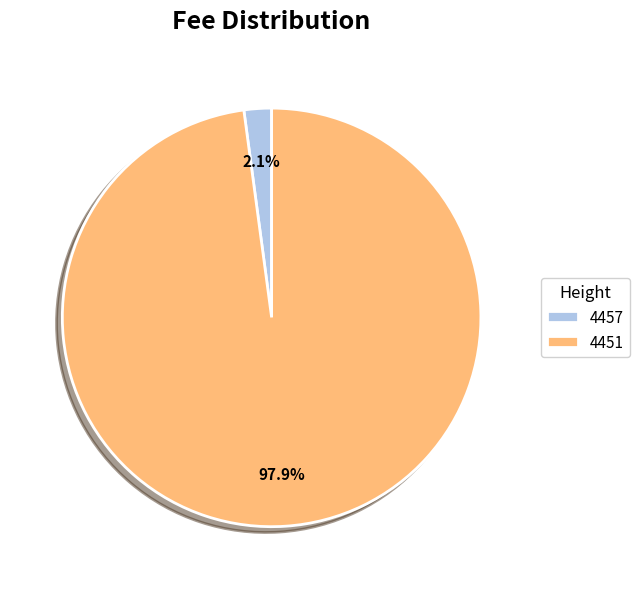

Does any single category account for the majority?

Yes